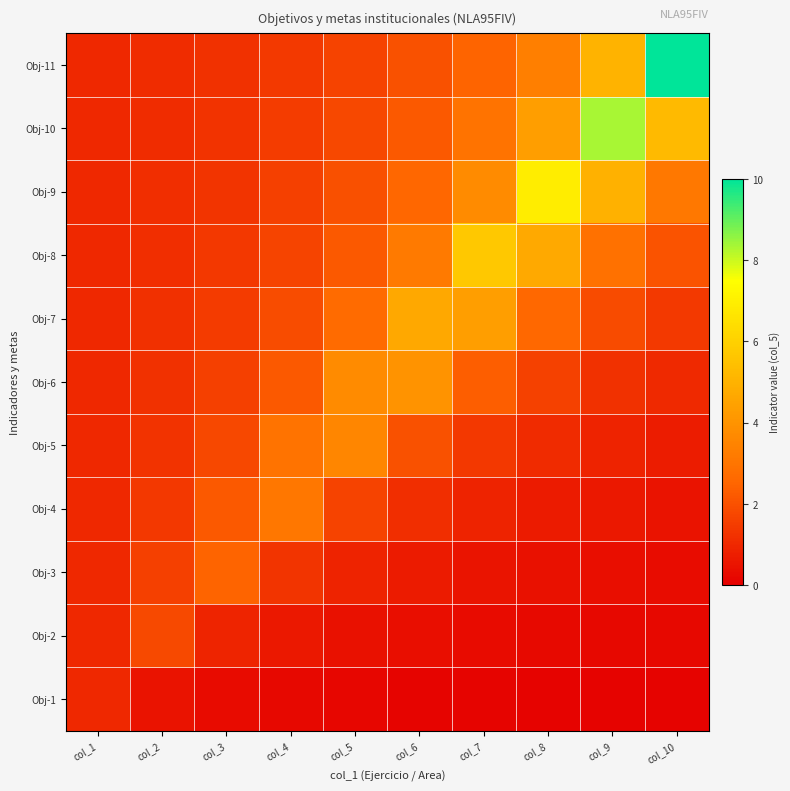

How many series are shown in this chart?

11